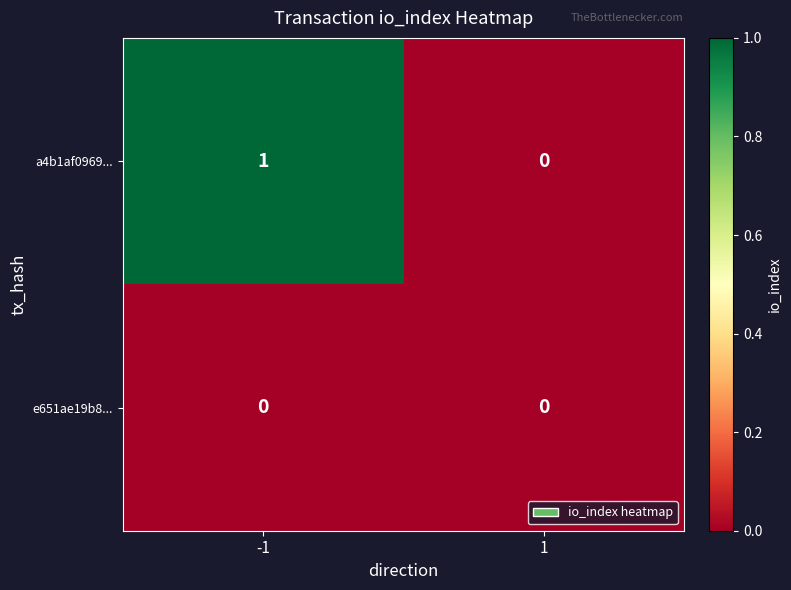

The value of a4b1af0969... at -1 is 2. True or false?

False